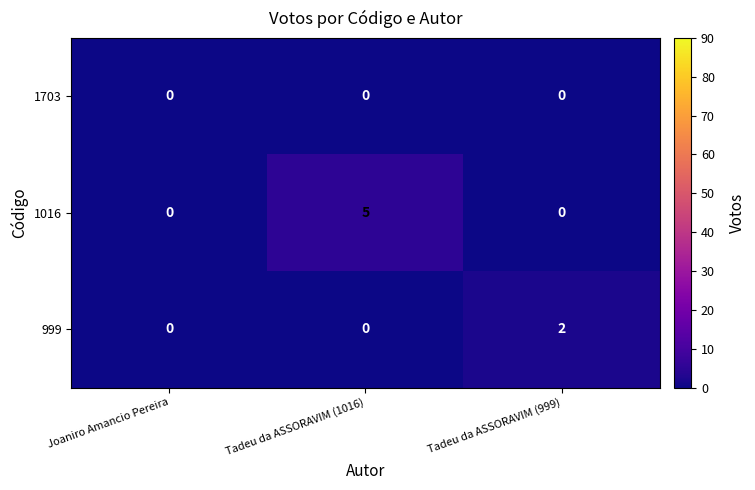

Which category has the highest value in the 1016 series?

Tadeu da ASSORAVIM (1016)